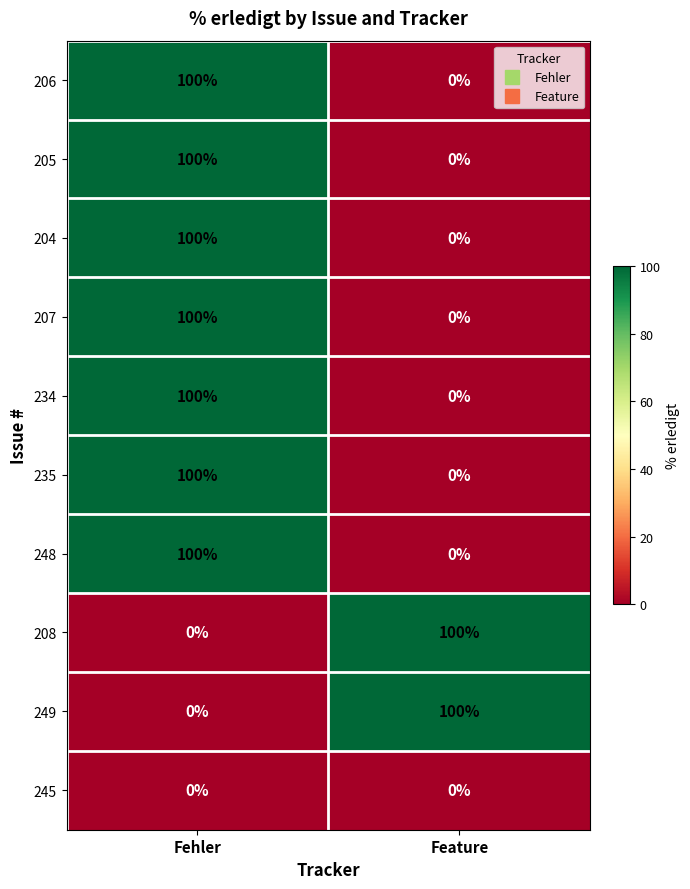

The 234 series shows 36 at Feature. True or false?

False